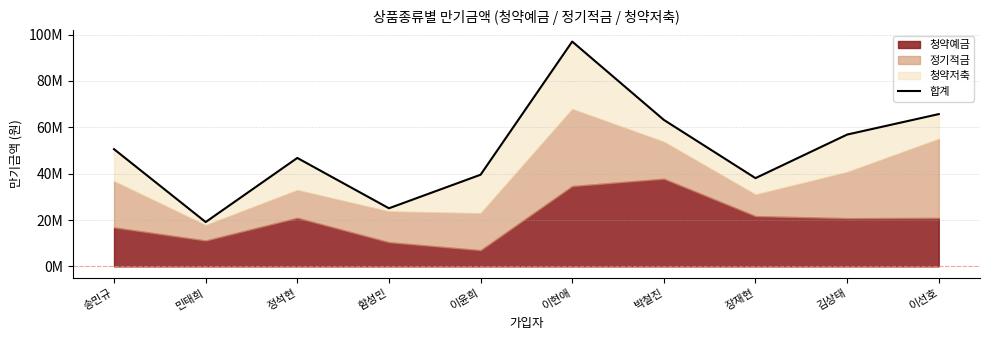

Which label corresponds to the smallest value in the chart?

민태희